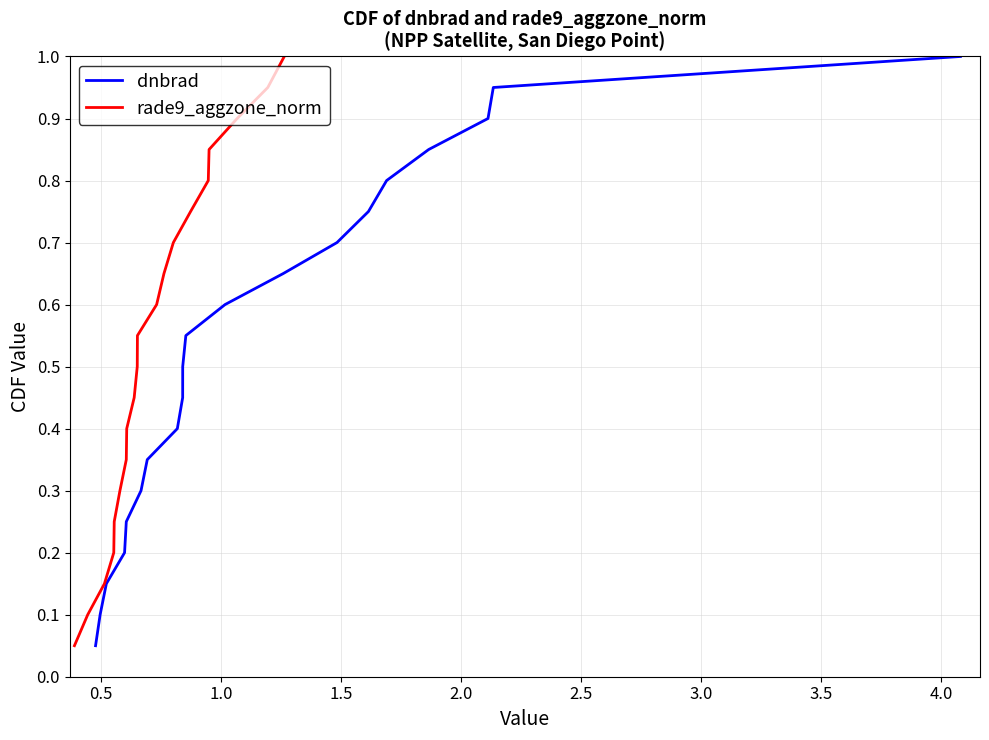

Does the chart have visible grid lines?

Yes